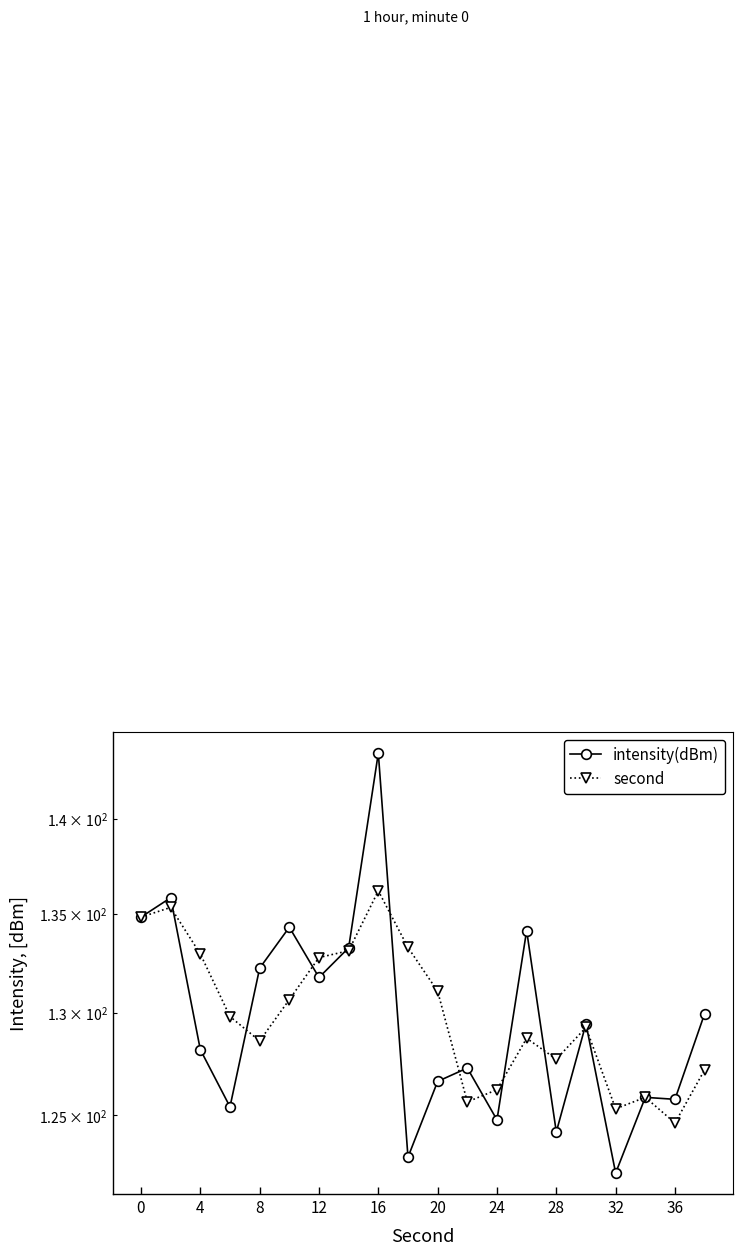

How many interior local valleys does the intensity(dBm) series have?

7